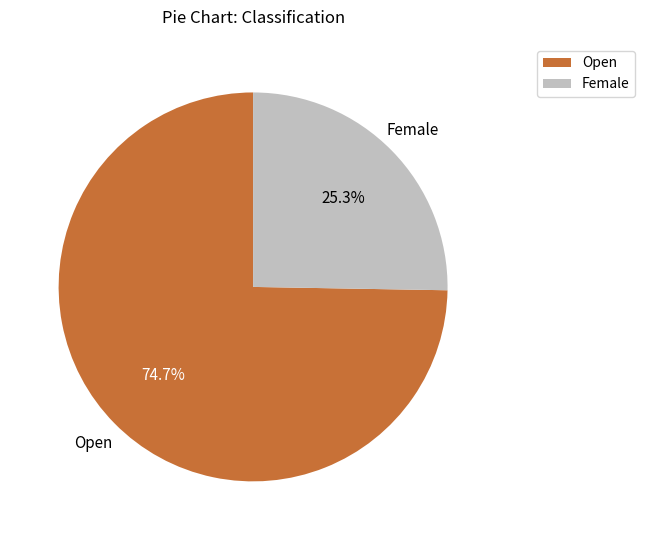

Between Open and Female, which is larger?

Open